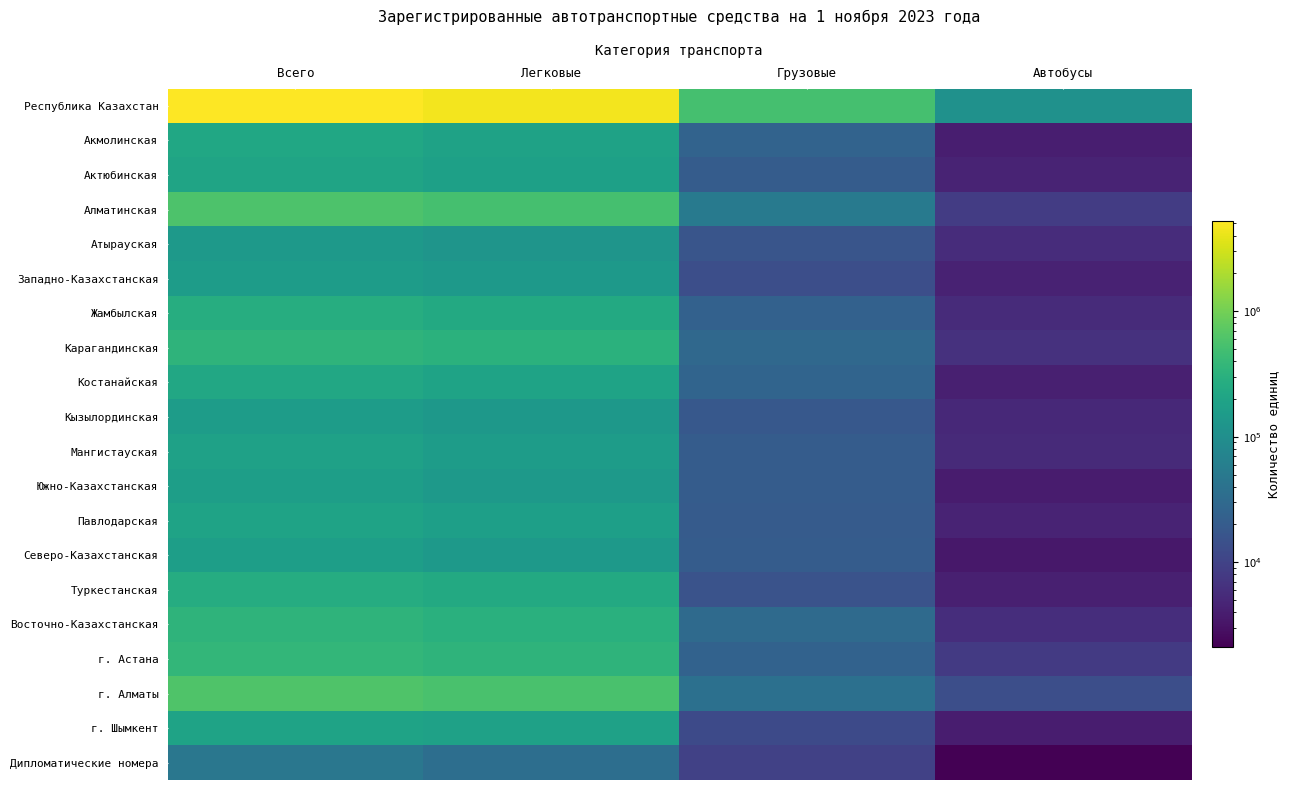

Which series has the largest total across all categories?

Республика Казахстан